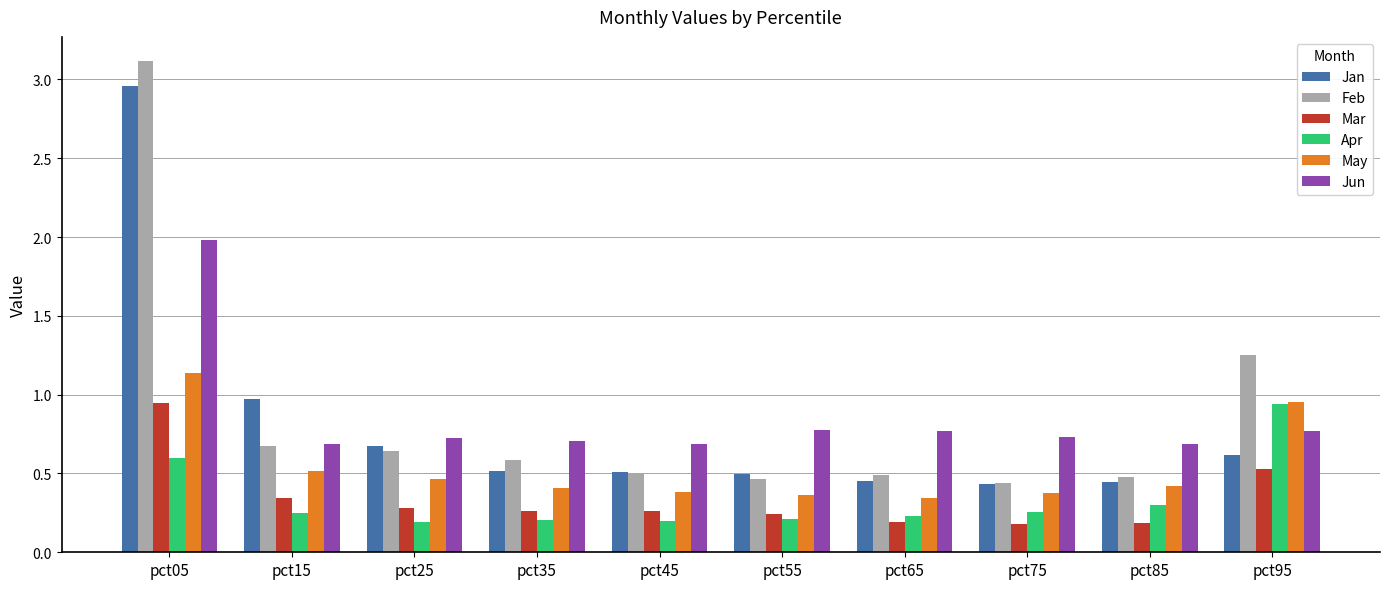

How many groups of bars are there?

10